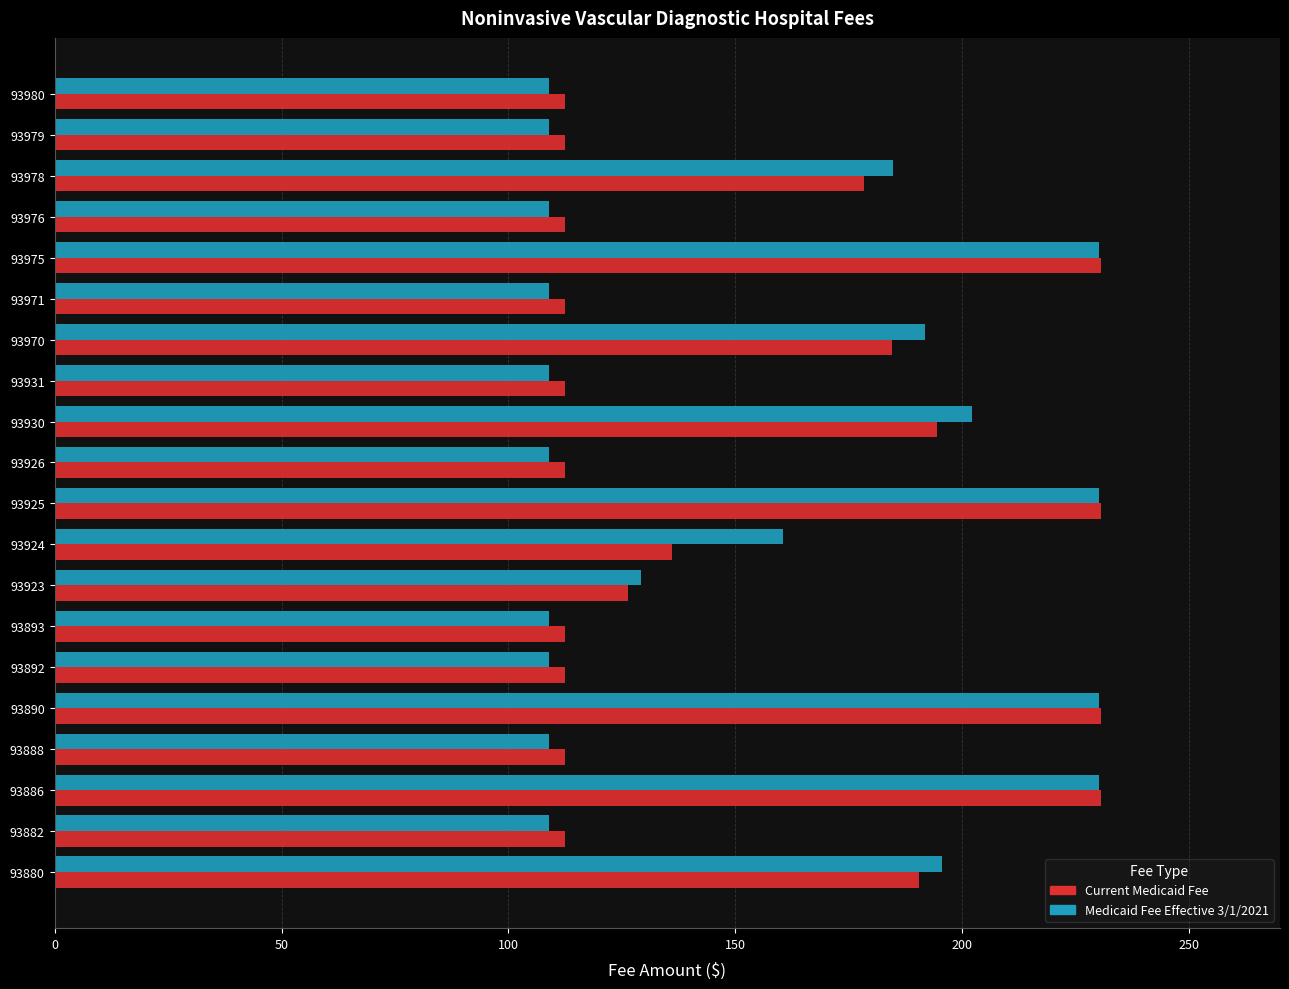

What is the total value across all series at 93975?

460.7